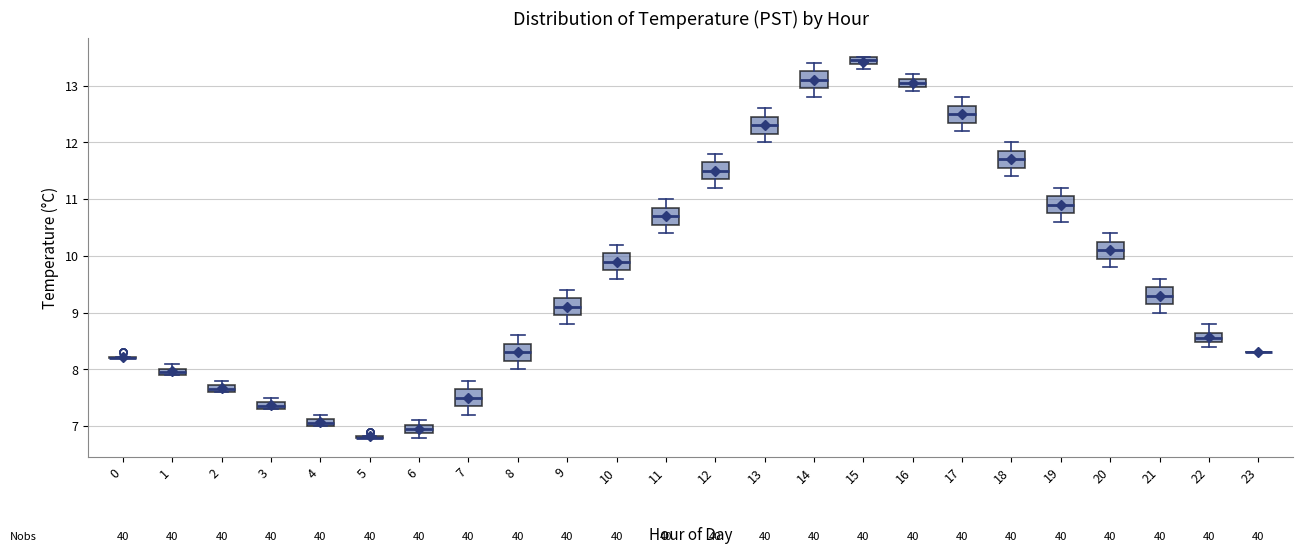

Where does the median line of the box at x = 19 sit on the y-axis? The values are not printed on the chart, so give them approximately, as read against the axis.

10.9